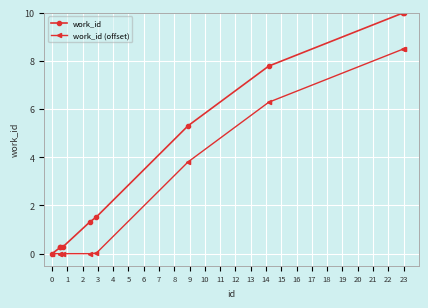

Count the number of categories in the chart.

10